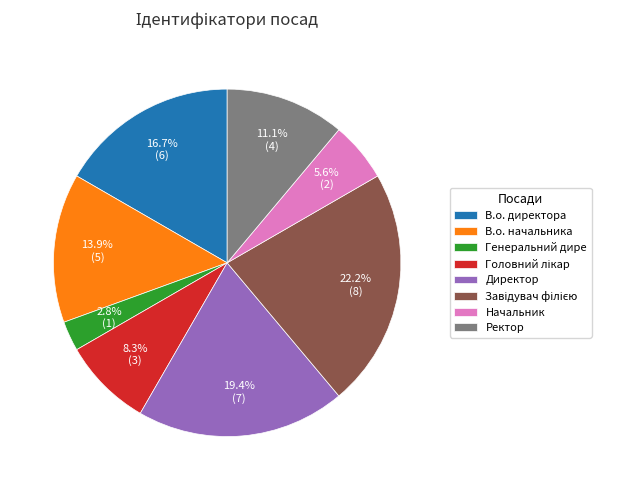

How many segments does this pie chart have?

8